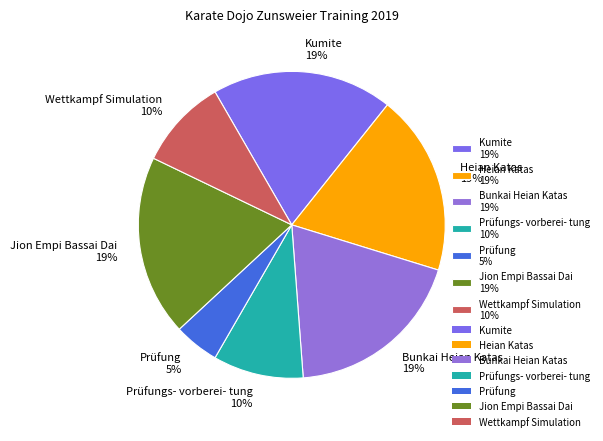

Combined, do Prüfungs- vorberei- tung 10% and Heian Katas 19% account for over 50%?

No